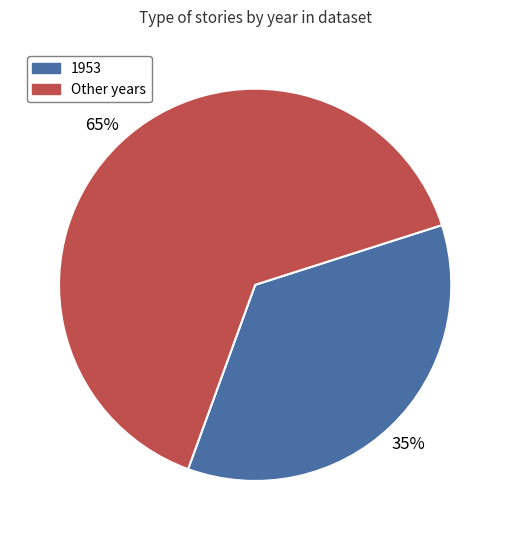

Which has a higher value, 1953 or Other years?

Other years